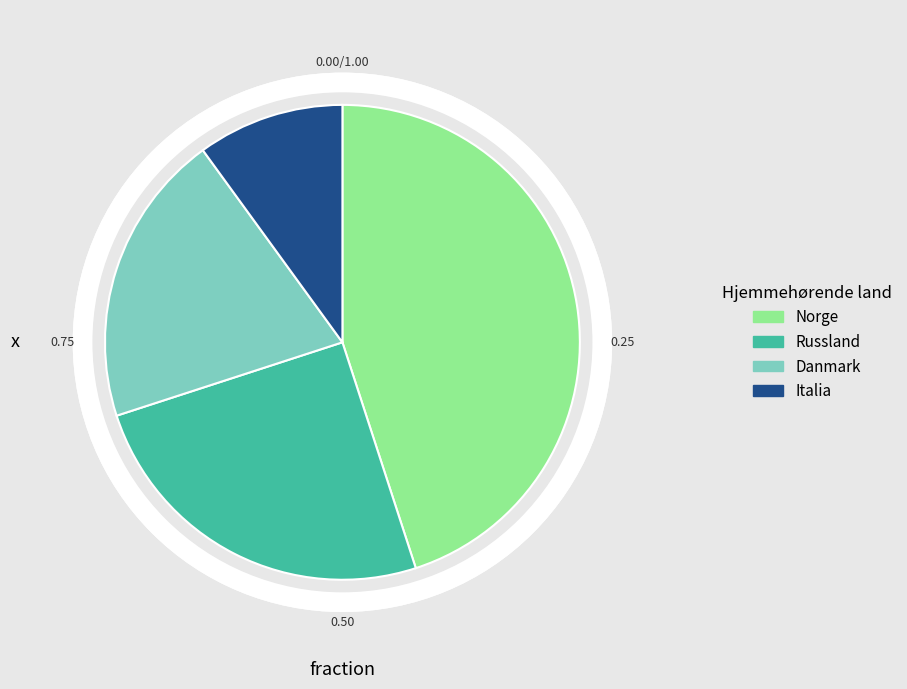

Rank the categories by value from lowest to highest.

Italia, Danmark, Russland, Norge